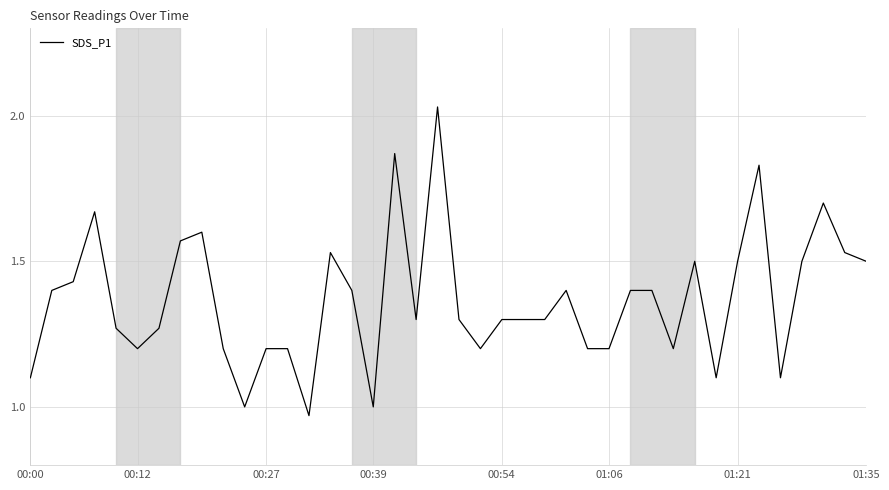

What is the difference between the maximum and minimum values?

1.1